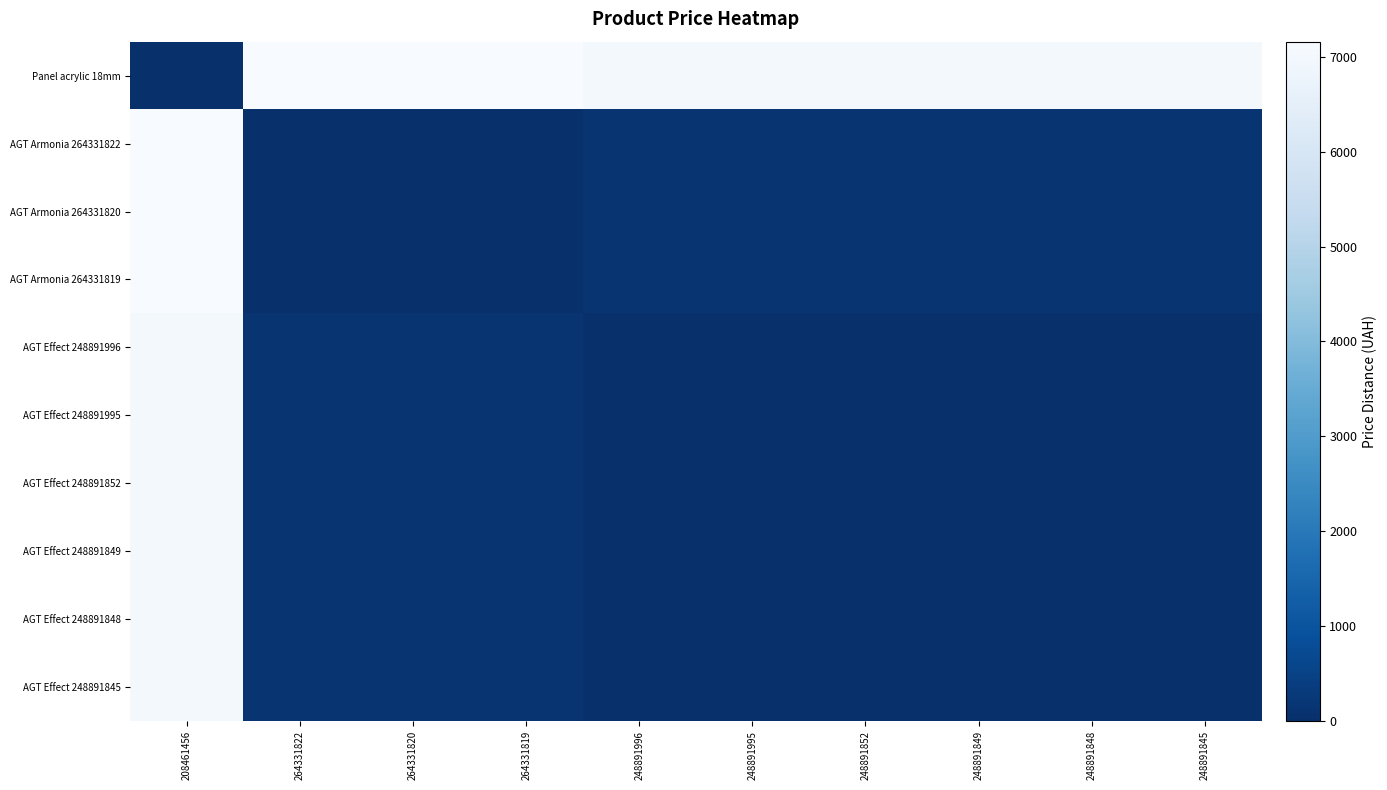

Between 264331819 and 264331822, which is larger?

264331819